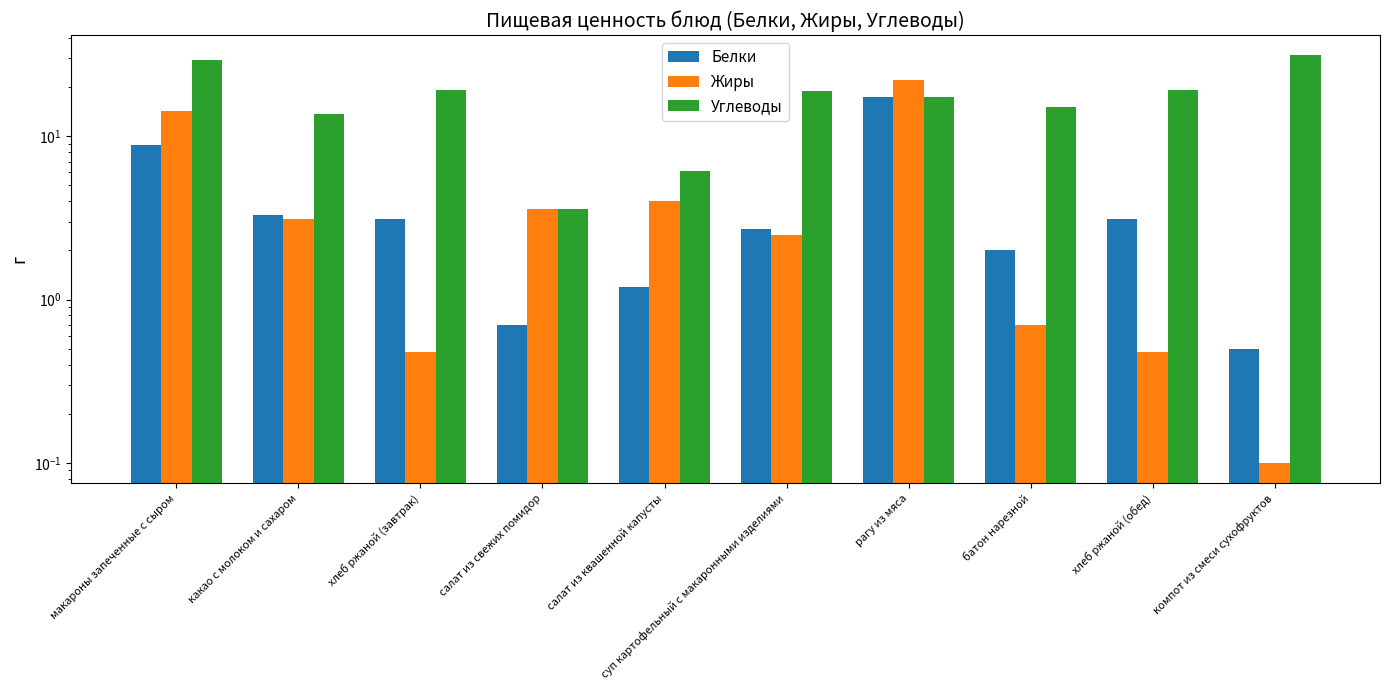

List the labels in order of Белки value, smallest first.

компот из смеси сухофруктов, салат из свежих помидор, салат из квашенной капусты, батон нарезной, суп картофельный с макаронными изделиями, хлеб ржаной (завтрак), хлеб ржаной (обед), какао с молоком и сахаром, макароны запеченные с сыром, рагу из мяса